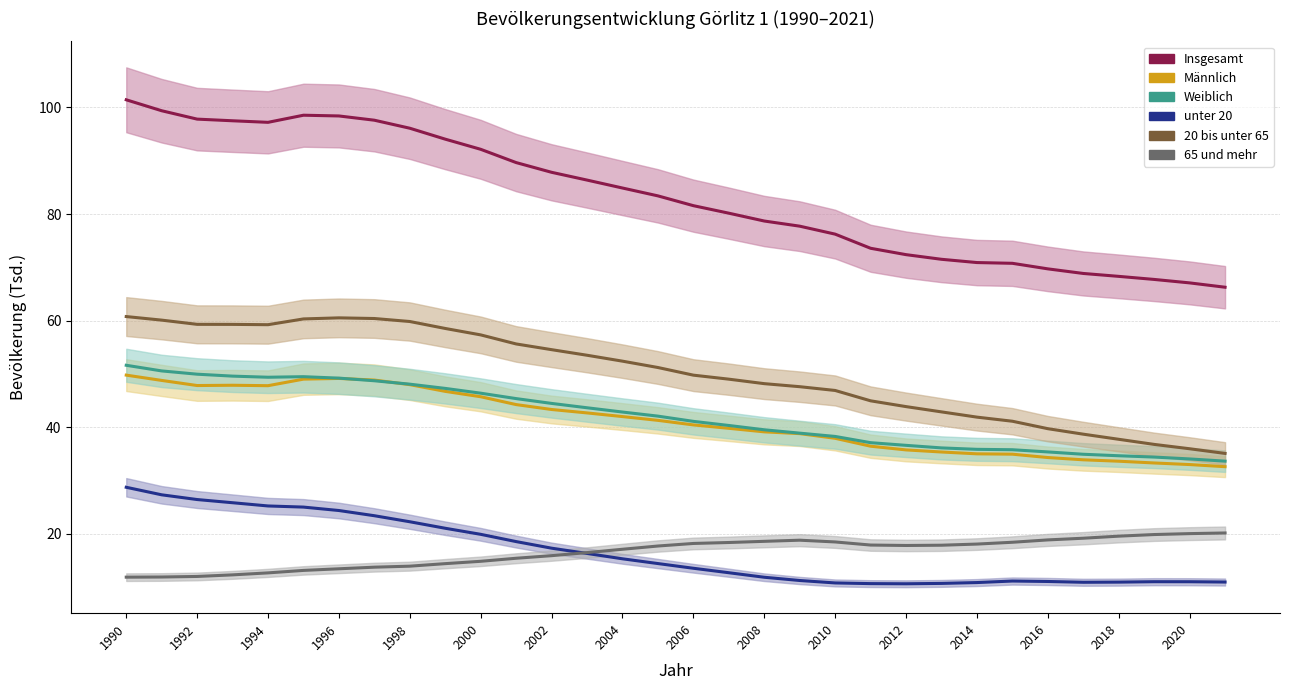

Reading right to left, transcribe all the data shown in this chart.

Insgesamt: 66.3	67.1	67.7	68.3	68.9	69.7	70.8	70.9	71.5	72.4	73.6	76.2	77.7	78.7	80.2	81.6	83.4	84.9	86.4	87.8	89.7	92.2	94.1	96.1	97.6	98.4	98.5	97.2	97.5	97.8	99.4	101.4
Männlich: 32.6	33.0	33.3	33.6	33.9	34.3	35.0	35.0	35.4	35.8	36.5	37.9	38.8	39.2	39.8	40.5	41.3	42.0	42.7	43.4	44.3	45.7	46.8	48.0	48.9	49.2	49.0	47.8	47.9	47.8	48.8	49.8
Weiblich: 33.7	34.1	34.4	34.7	35.0	35.4	35.8	35.9	36.1	36.6	37.1	38.3	38.9	39.5	40.4	41.1	42.1	42.9	43.7	44.5	45.4	46.4	47.3	48.1	48.7	49.2	49.5	49.4	49.6	50.0	50.6	51.6
unter 20: 11.0	11.0	11.1	11.0	10.9	11.1	11.2	10.9	10.7	10.7	10.7	10.8	11.3	11.9	12.7	13.6	14.5	15.3	16.3	17.3	18.6	19.9	21.1	22.3	23.4	24.4	25.0	25.3	25.9	26.5	27.3	28.8
20 bis unter 65: 35.1	36.0	36.8	37.8	38.7	39.8	41.1	41.9	42.9	43.9	45.0	46.9	47.6	48.2	49.0	49.8	51.2	52.4	53.5	54.6	55.6	57.3	58.5	59.9	60.4	60.5	60.3	59.3	59.3	59.3	60.1	60.8
65 und mehr: 20.2	20.1	19.9	19.6	19.2	18.9	18.4	18.1	17.9	17.8	17.9	18.5	18.8	18.6	18.4	18.2	17.7	17.1	16.5	15.9	15.4	14.9	14.4	14.0	13.8	13.5	13.2	12.7	12.3	12.0	11.9	11.9